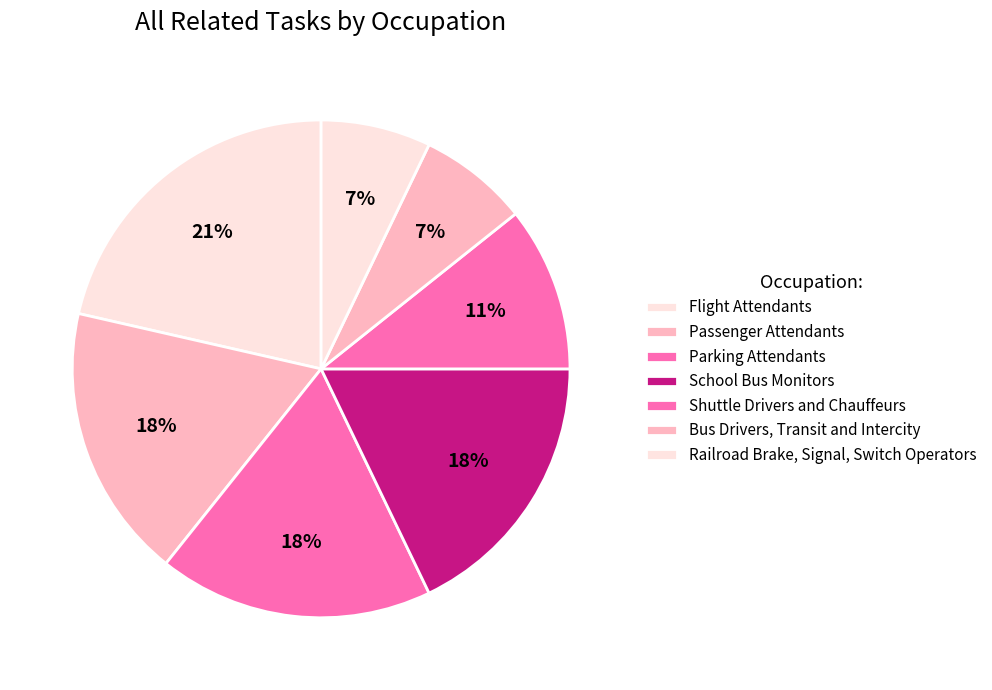

Is Parking Attendants the majority of the pie?

No